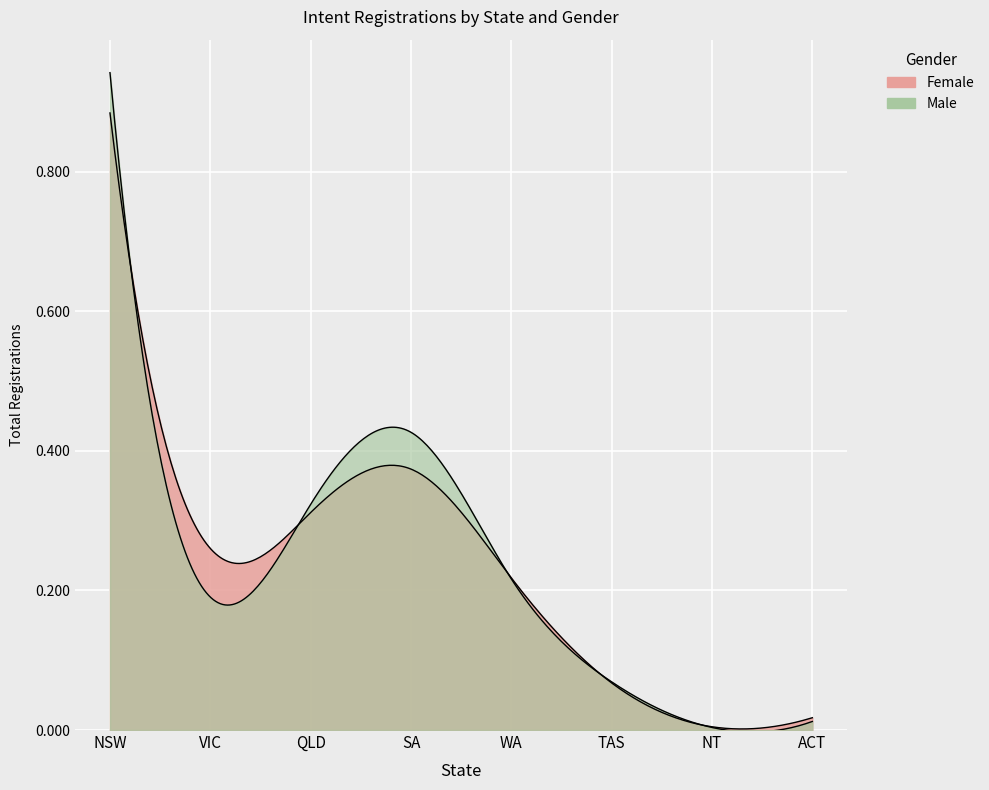

Where is the first local minimum for Male?

VIC